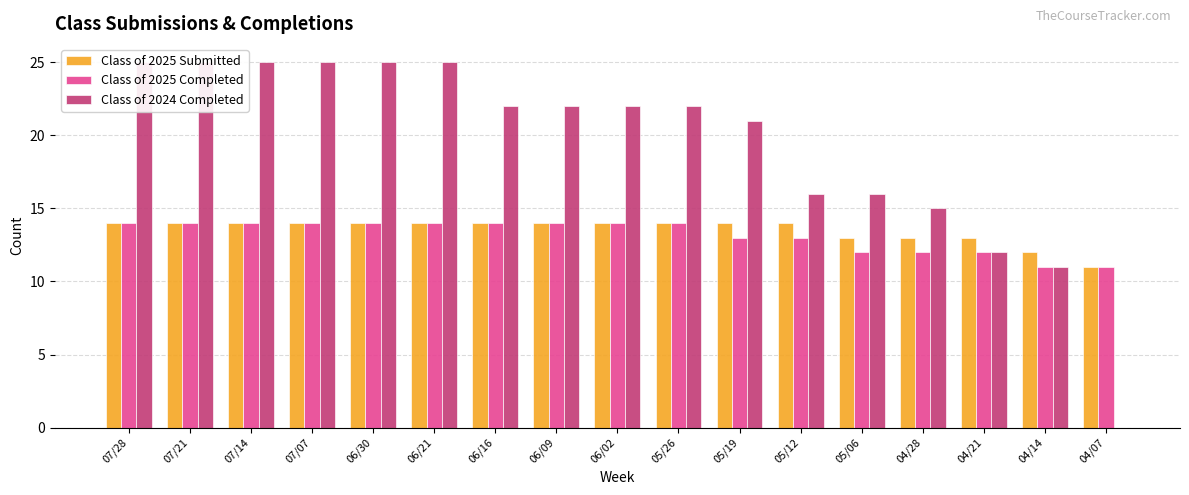

What is the label of the 10th bar from the left?

05/26